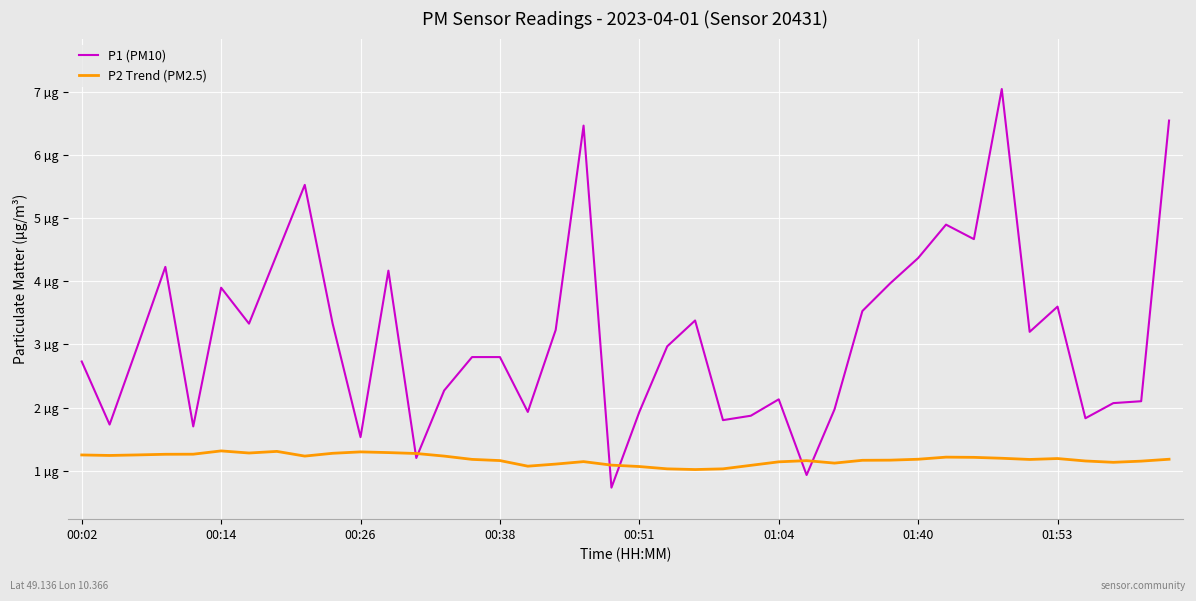

Reading left to right, transcribe all the data shown in this chart.

P1 (PM10): 2.7	1.7	3.0	4.2	1.7	3.9	3.3	4.4	5.5	3.3	1.5	4.2	1.2	2.3	2.8	2.8	1.9	3.2	6.5	0.7	1.9	3.0	3.4	1.8	1.9	2.1	0.9	2.0	3.5	4.0	4.4	4.9	4.7	7.0	3.2	3.6	1.8	2.1	2.1	6.5
P2 Trend (PM2.5): 1.2	1.2	1.2	1.3	1.3	1.3	1.3	1.3	1.2	1.3	1.3	1.3	1.3	1.2	1.2	1.2	1.1	1.1	1.1	1.1	1.1	1.0	1.0	1.0	1.1	1.1	1.2	1.1	1.2	1.2	1.2	1.2	1.2	1.2	1.2	1.2	1.2	1.1	1.1	1.2